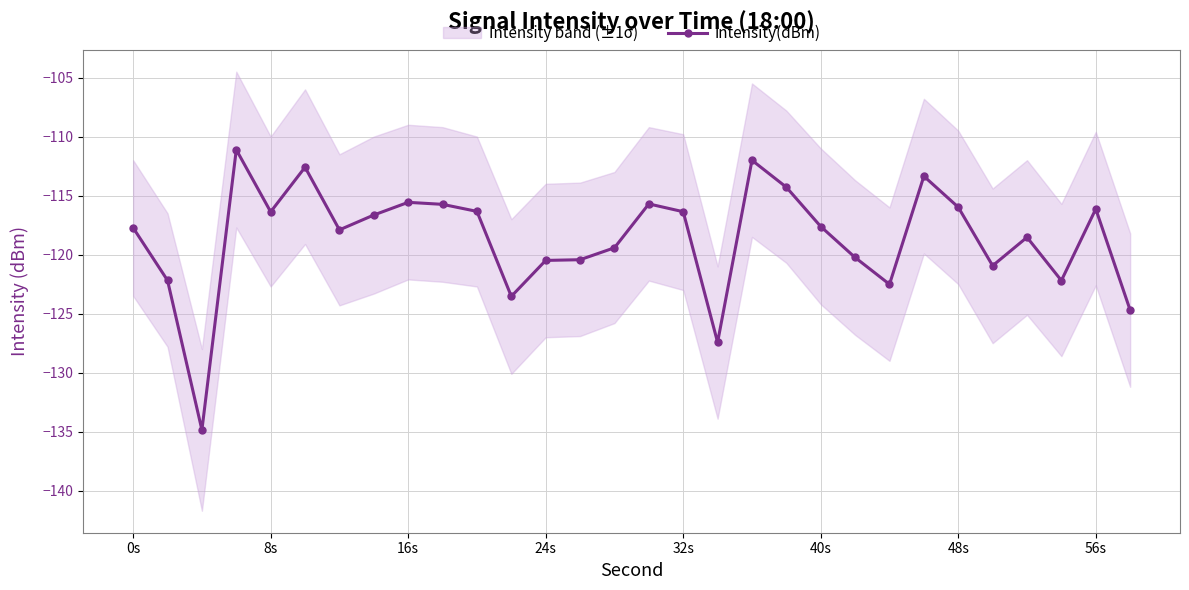

What is the minimum value for intensity(dBm)?

-134.9